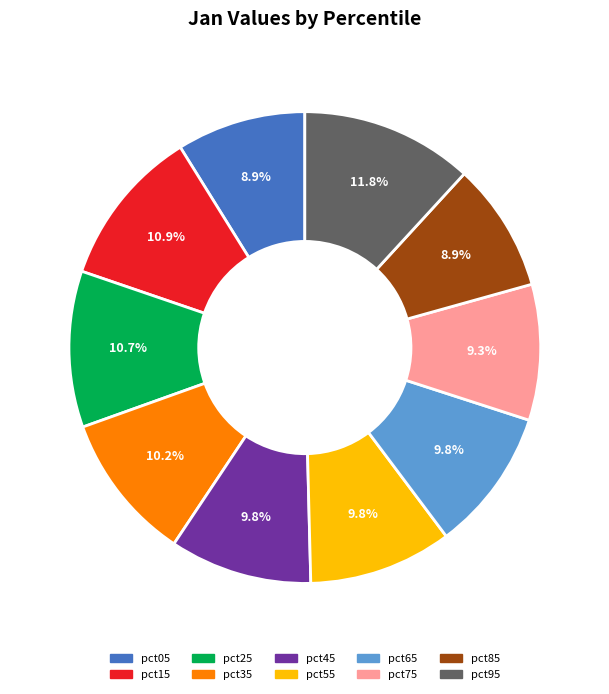

To the nearest percent, what is the difference between the pct25 and pct75 slice percentages?

1%